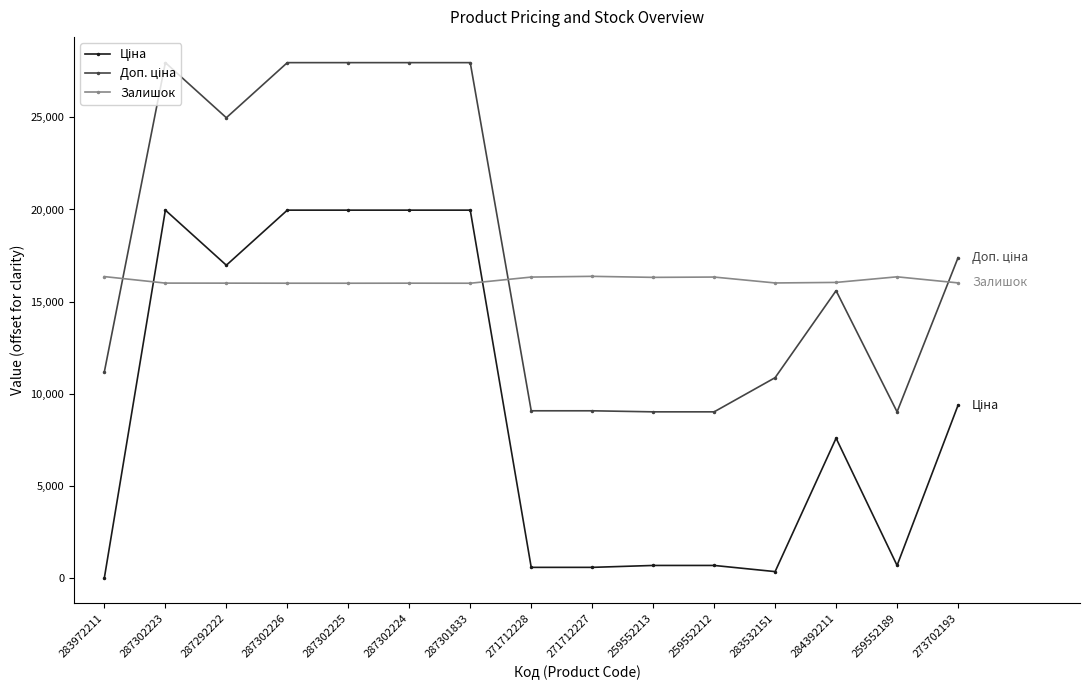

What is the average value of the Залишок series?

16144.1